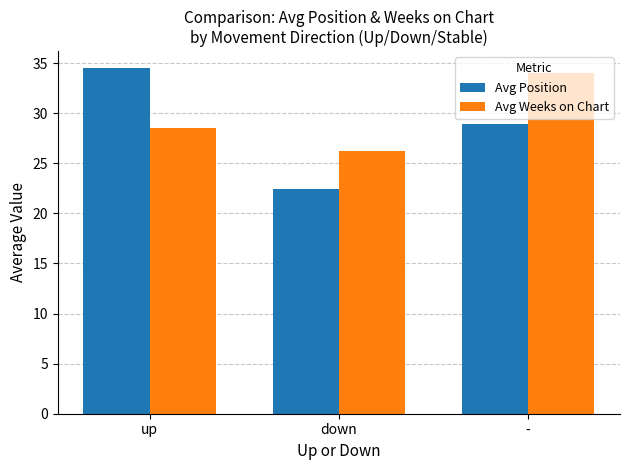

Reading left to right, list all the values displayed in this chart.

Avg Position: up=34.5	down=22.4	-=29.0
Avg Weeks on Chart: up=28.5	down=26.2	-=34.0